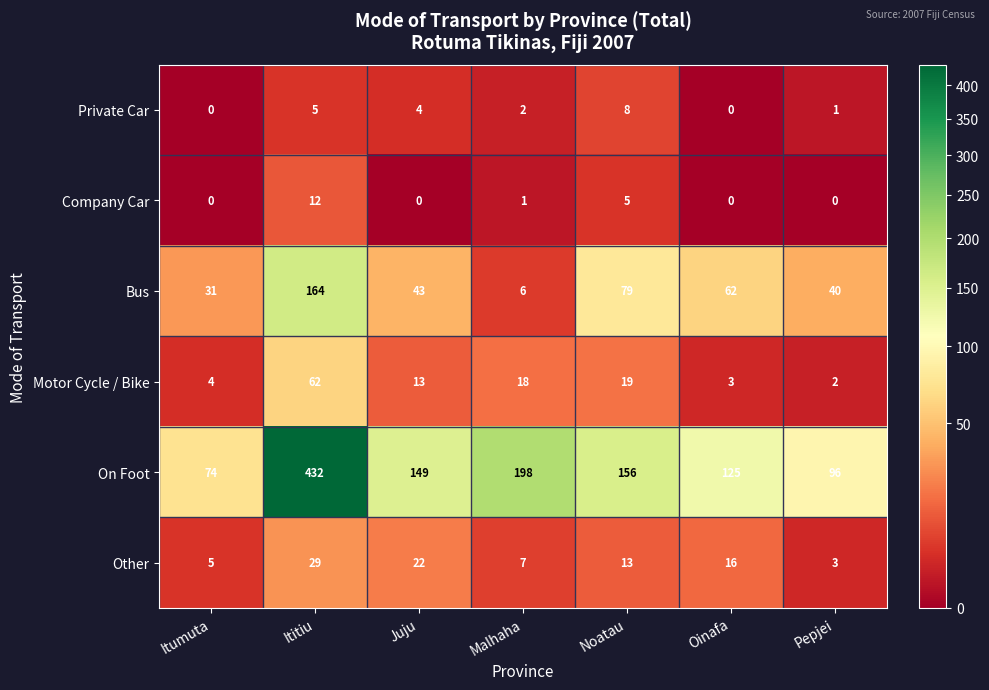

Count the number of data series in this chart.

6